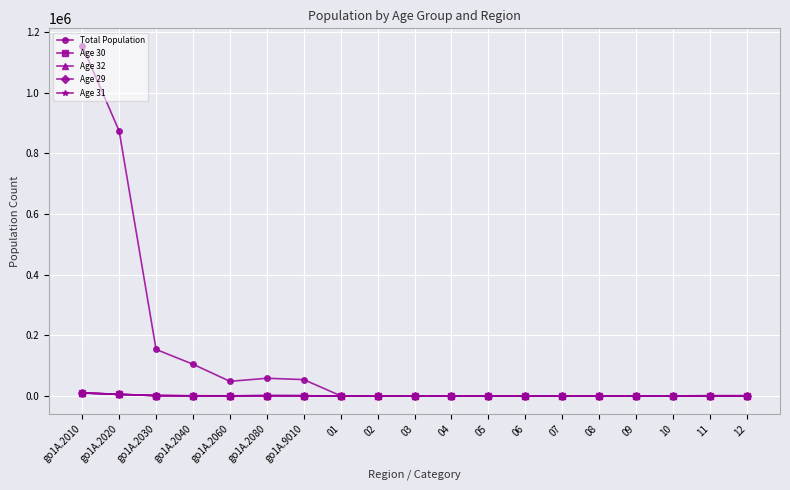

How many series are shown in this chart?

5